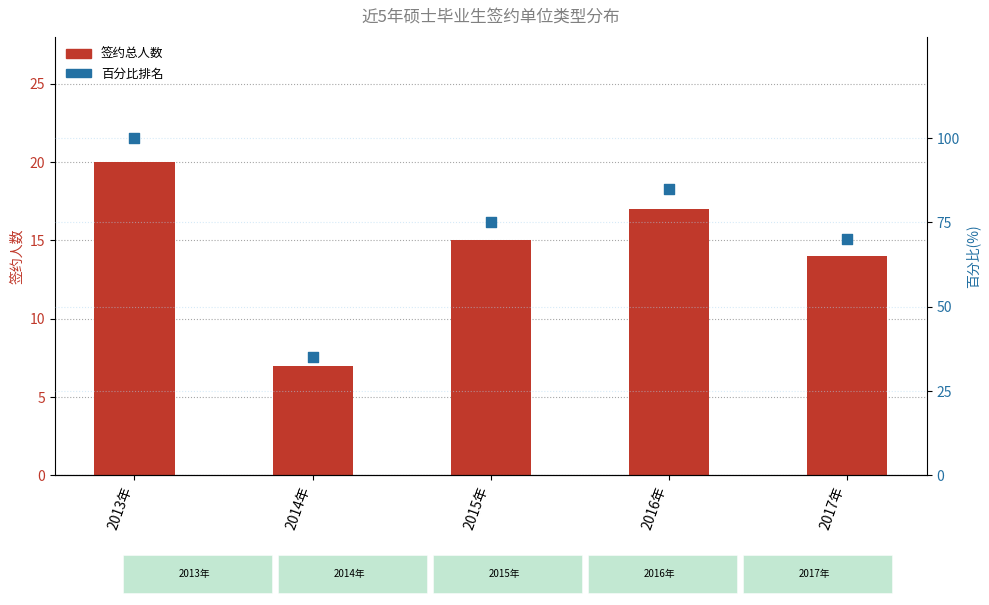

Which series contains the lowest Y value?

签约总人数